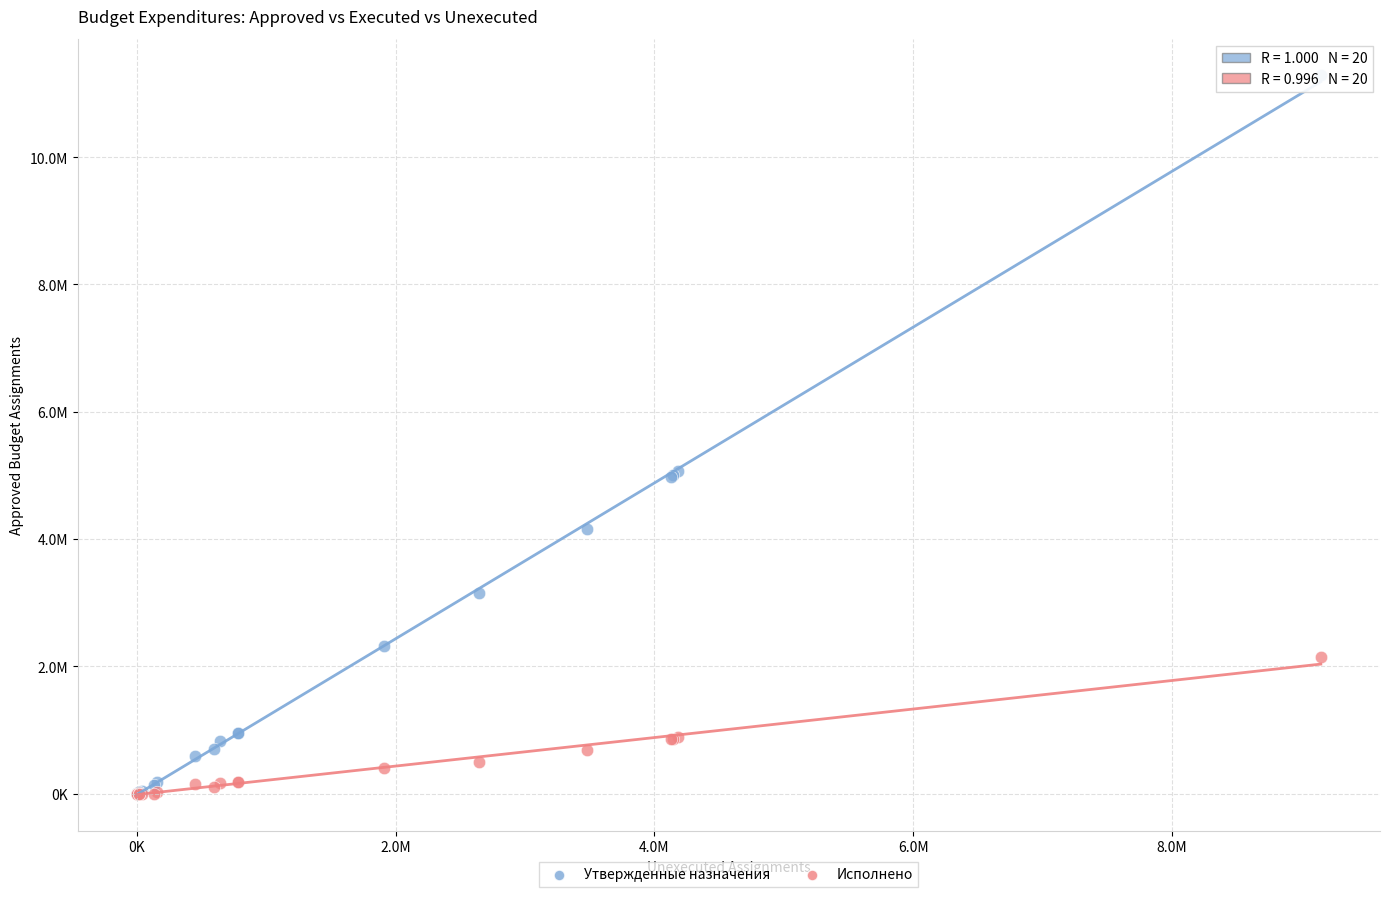

What are all the series names shown in the legend?

Утвержденные назначения, Исполнено